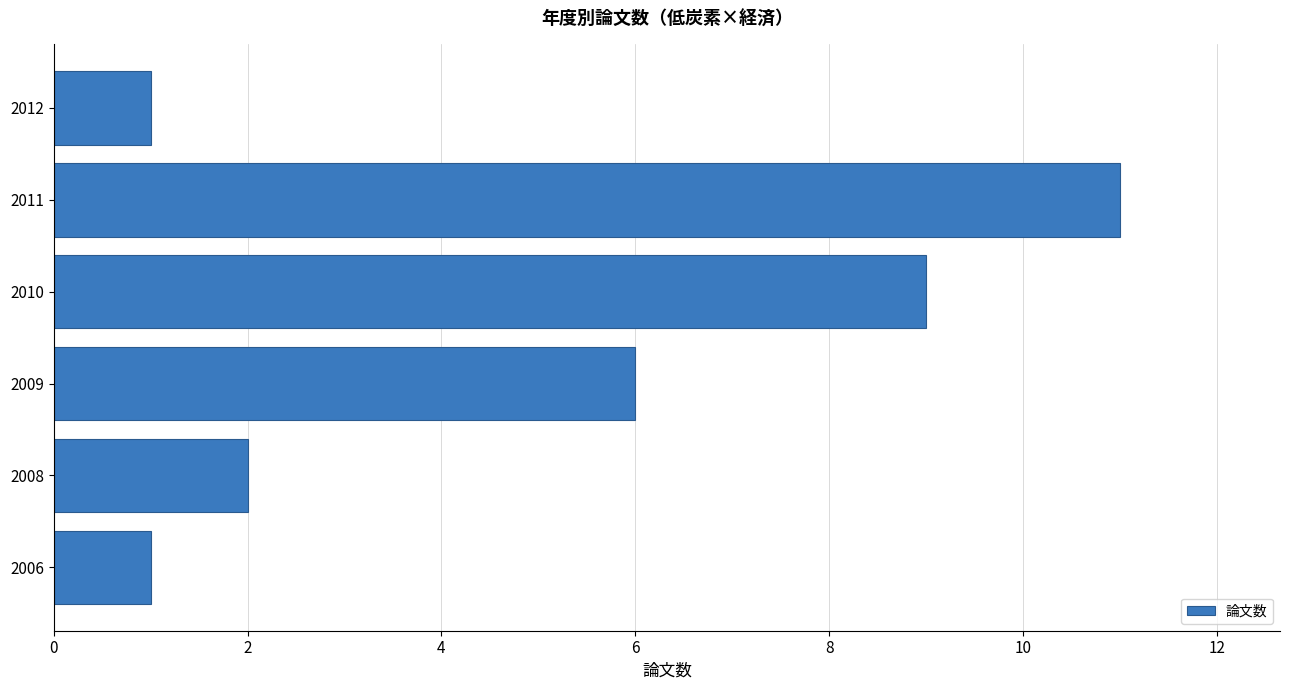

What is the smallest value displayed?

1